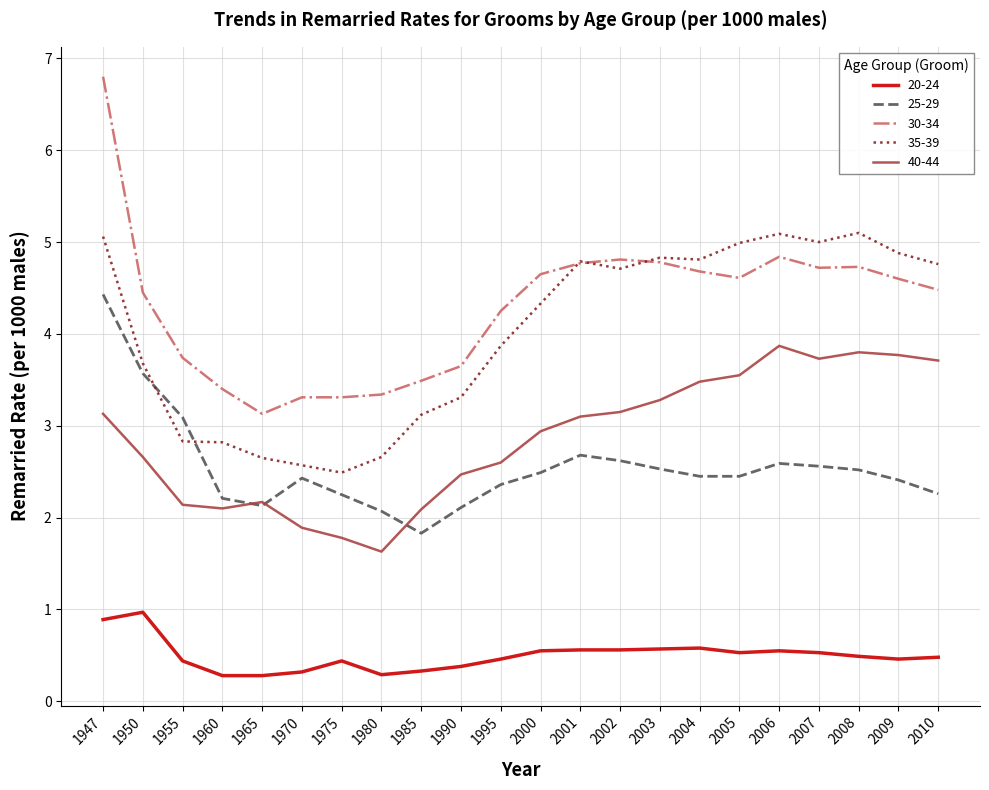

Which label corresponds to the largest value in the chart?

1947